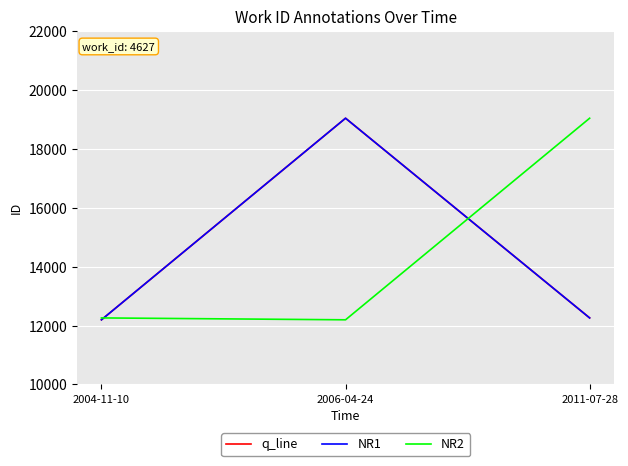

Does the chart display data point markers on the line(s)?

No